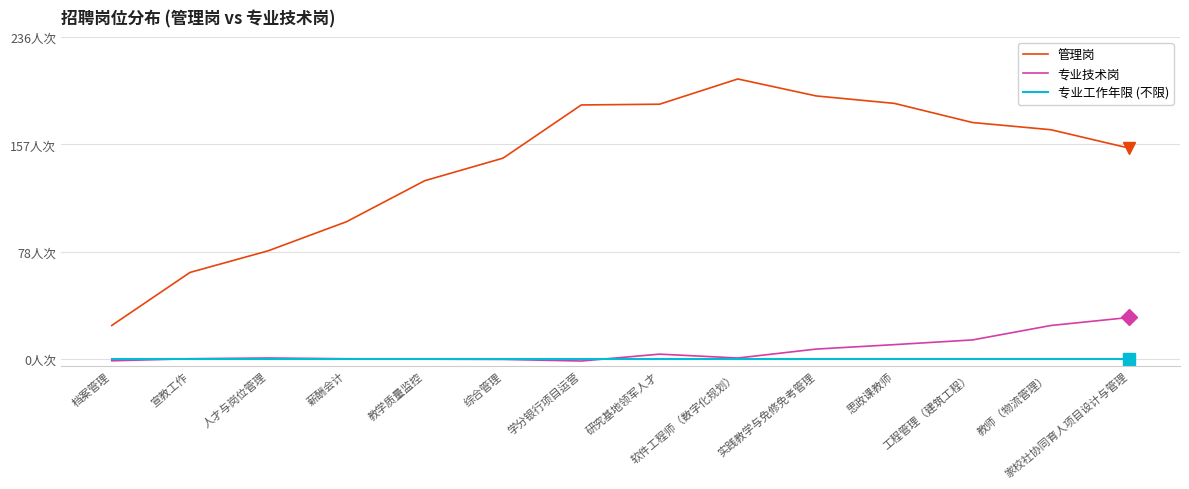

What are all the series names shown in the legend?

管理岗, 专业技术岗, 专业工作年限 (不限)